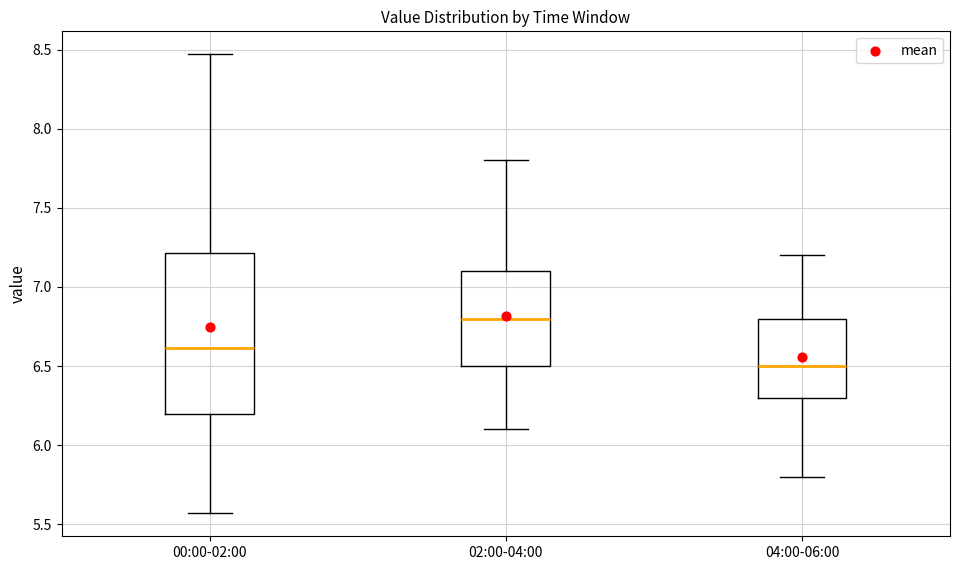

Where does the lower whisker of the box for 04:00-06:00 end on the y-axis? The values are not printed on the chart, so give them approximately, as read against the axis.

5.80